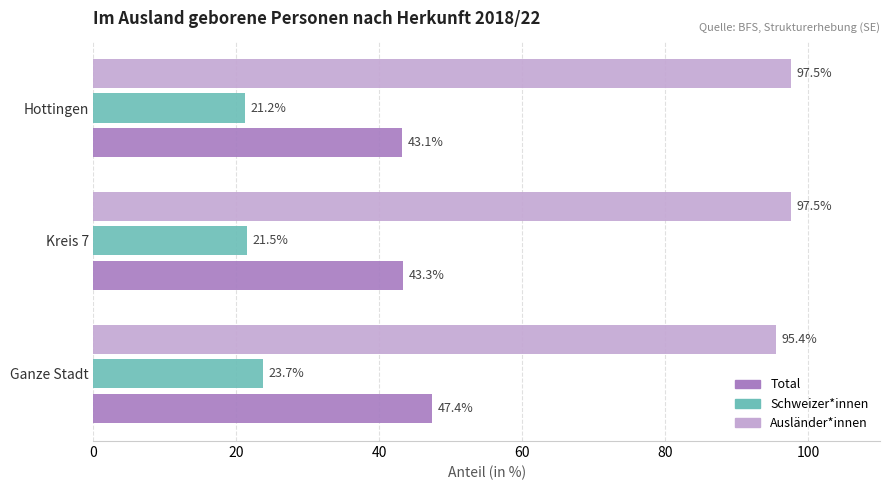

List the series in order of their overall mean, highest first.

Ausländer*innen, Total, Schweizer*innen